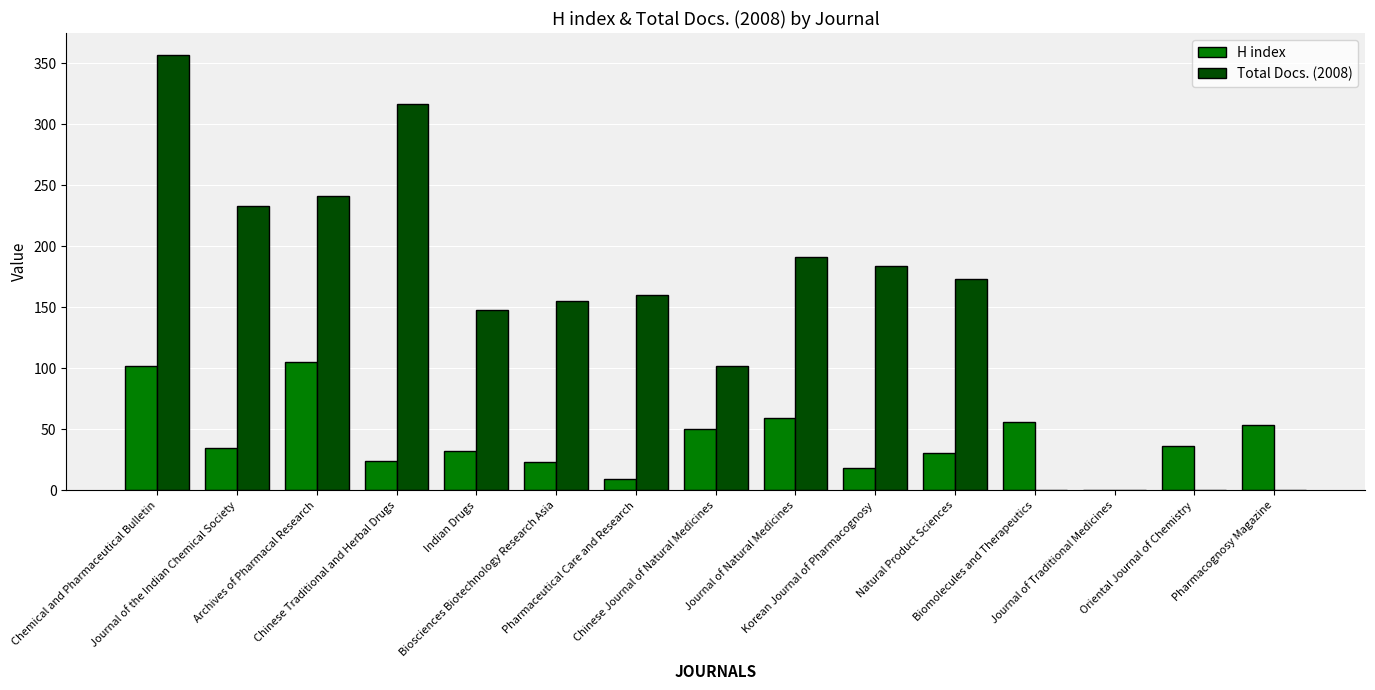

What is the maximum value for Total Docs. (2008)?

357